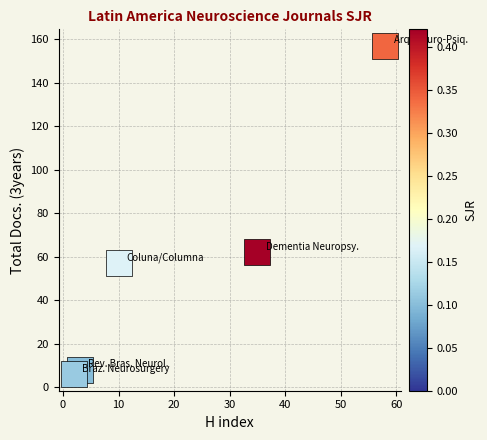

What Y value in the scatter plot is closest to 81?

62